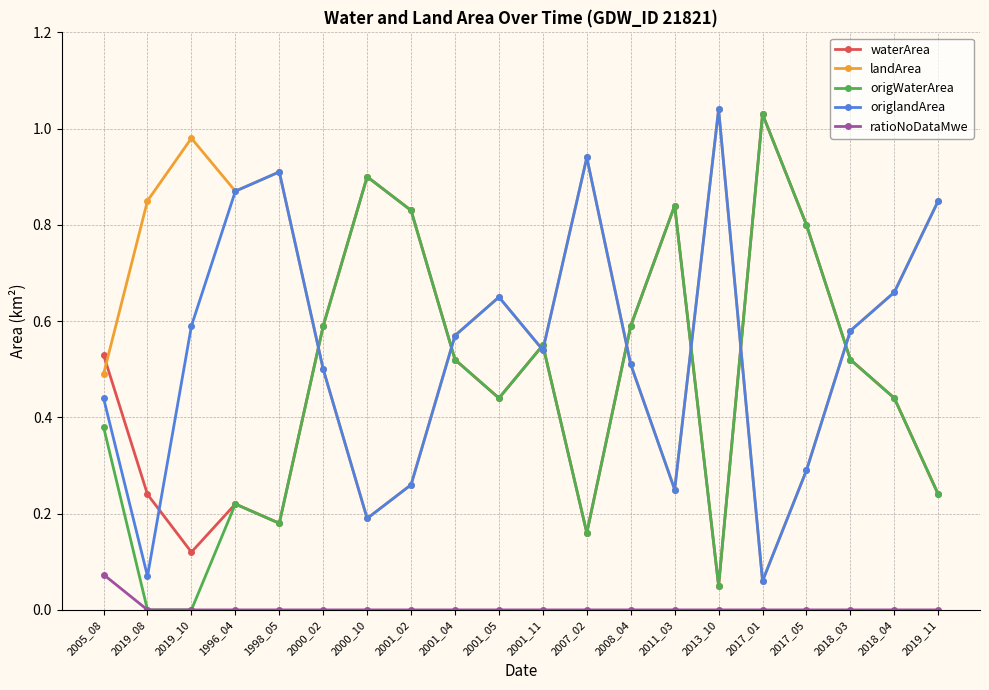

True or false: ratioNoDataMwe and waterArea cross at least once.

False